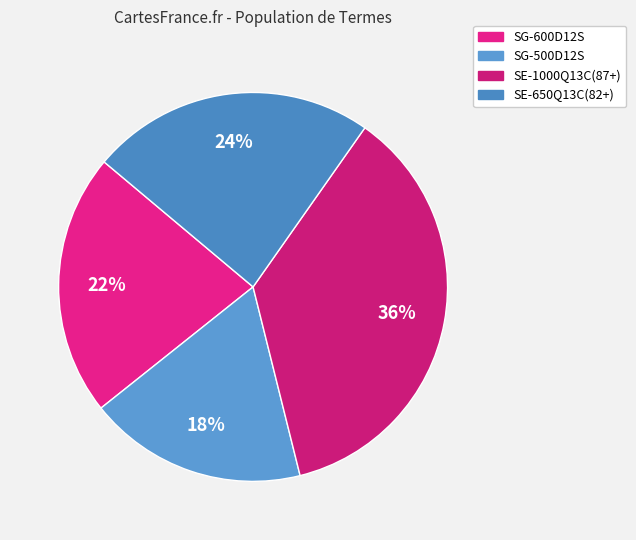

To the nearest percent, what percentage of the pie is SE-1000Q13C(87+)?

36%